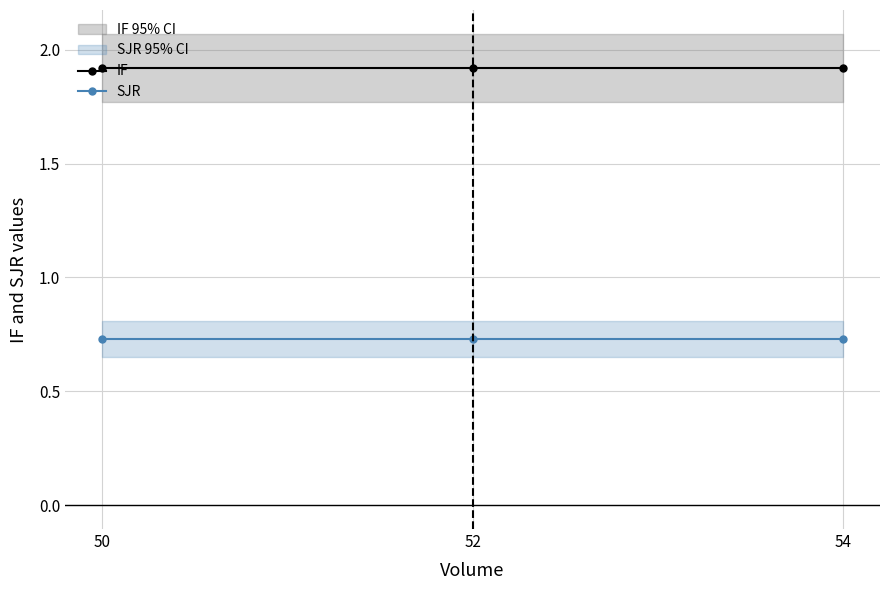

Which series has the largest range (max minus min)?

IF